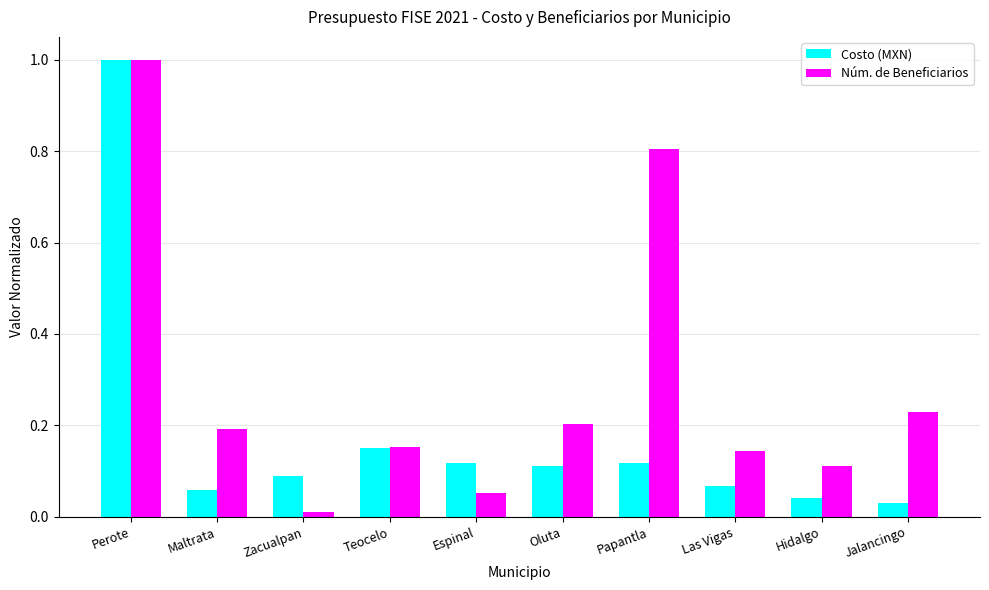

At which category is the sum across all series the highest?

Perote